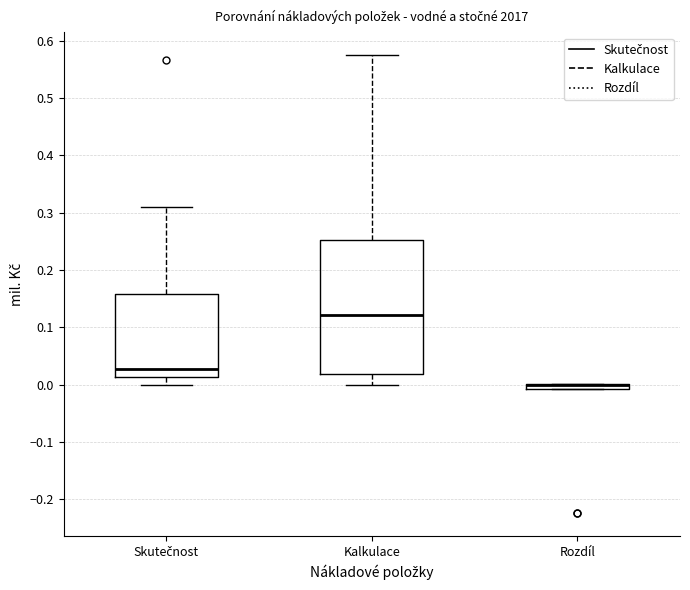

Comparing the boxes themselves (not the whiskers), which one is the tallest?

Kalkulace